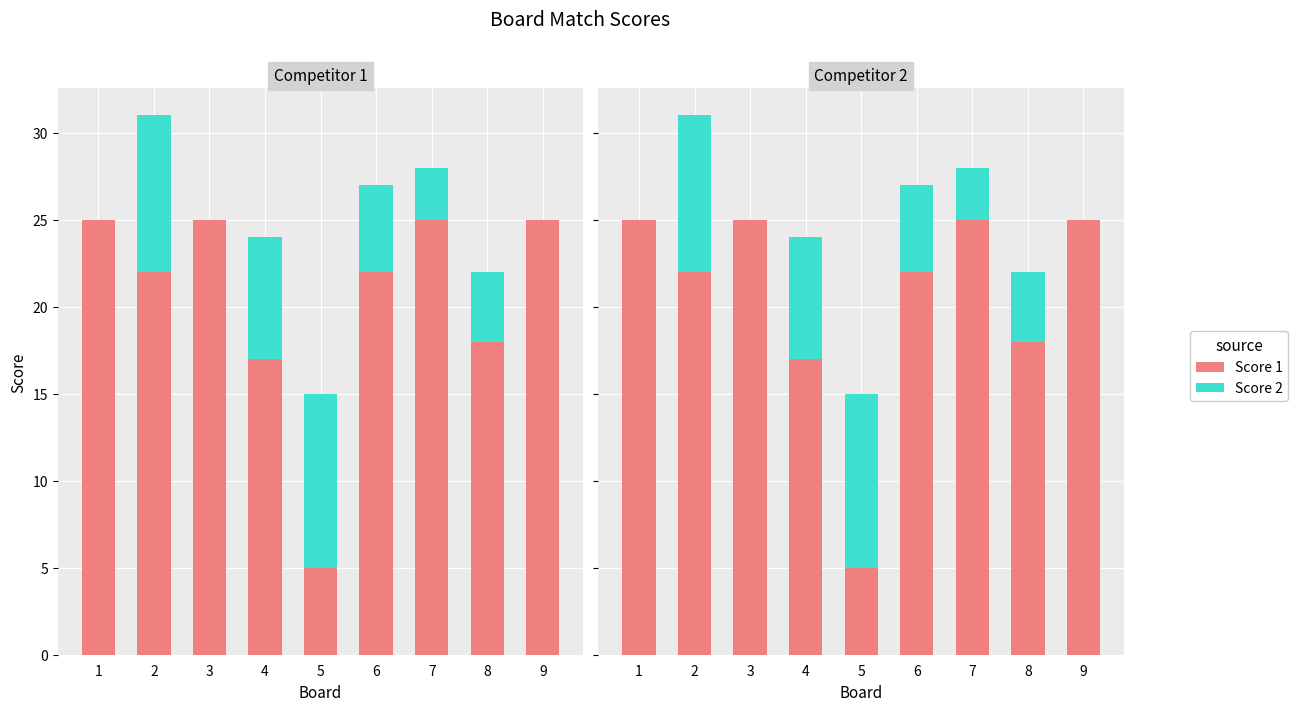

Rank the series by their average value, from highest to lowest.

Score 1, Score 2